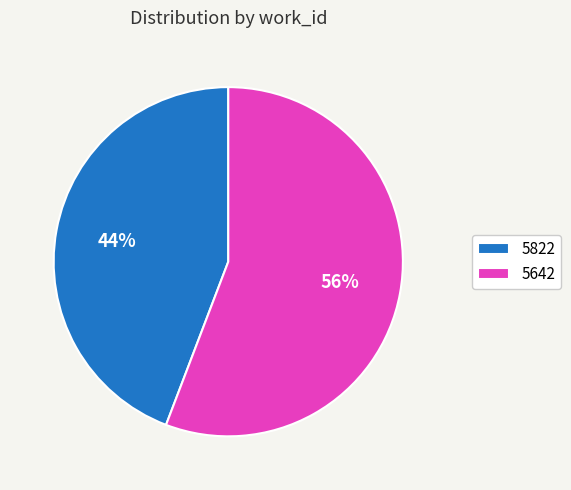

Is there any slice that represents more than half of the pie?

Yes